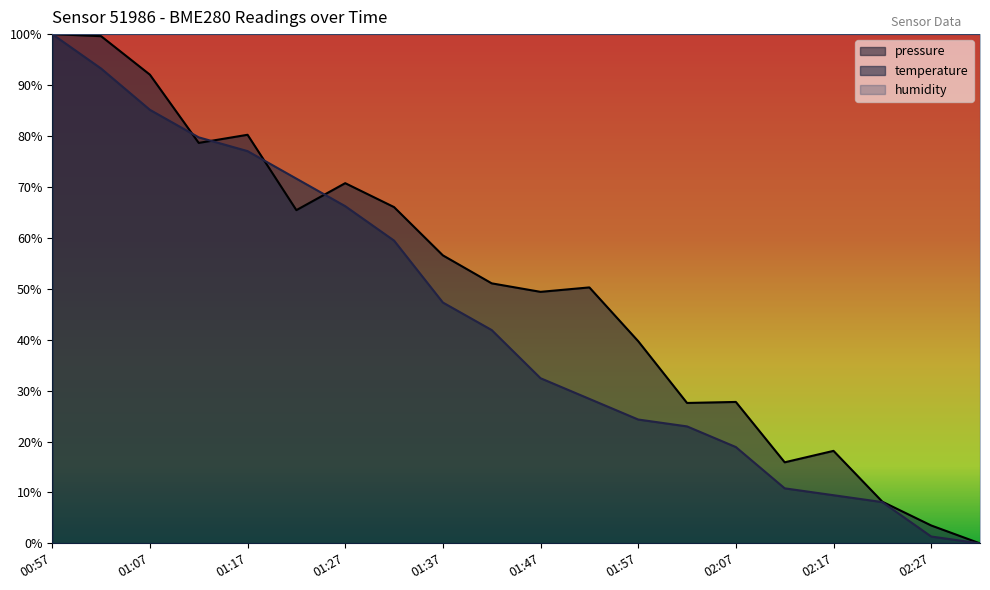

Does the chart display data point markers on the line(s)?

No